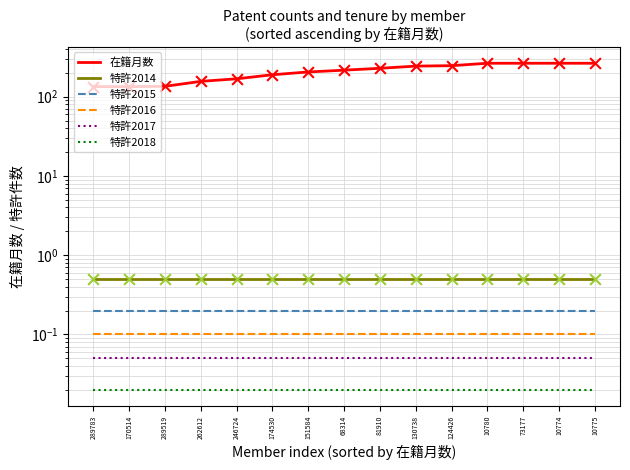

Which series has the largest total across all categories?

在籍月数